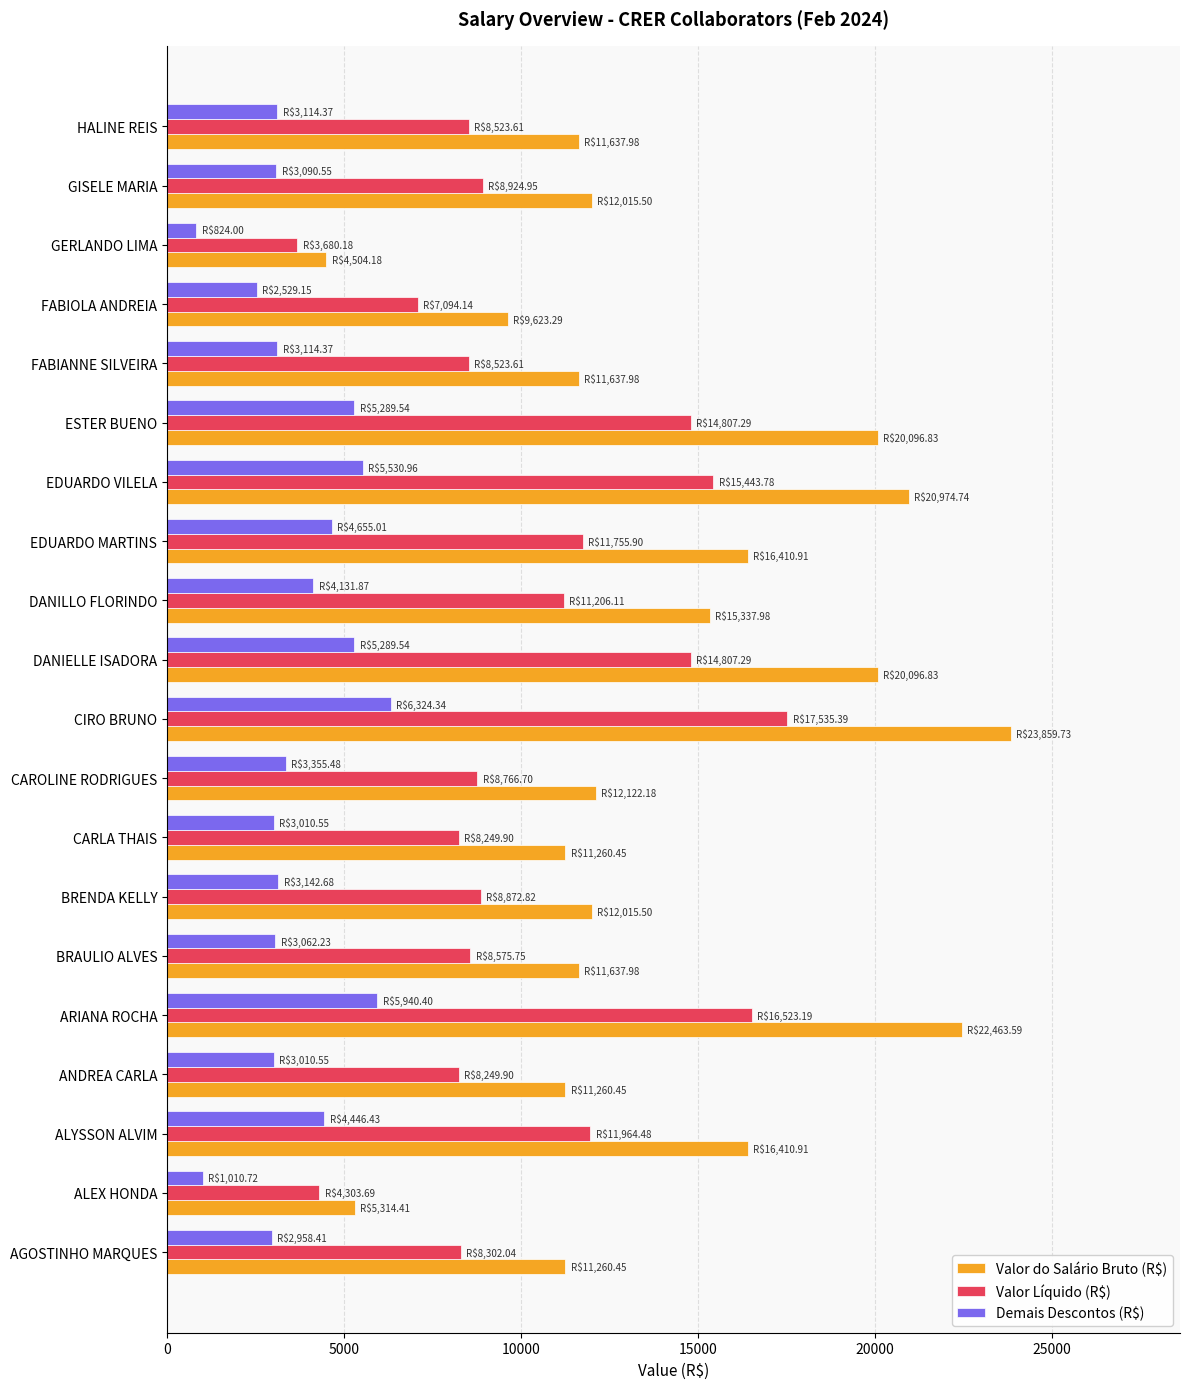

At which label does Valor Líquido (R$) reach its minimum?

GERLANDO LIMA